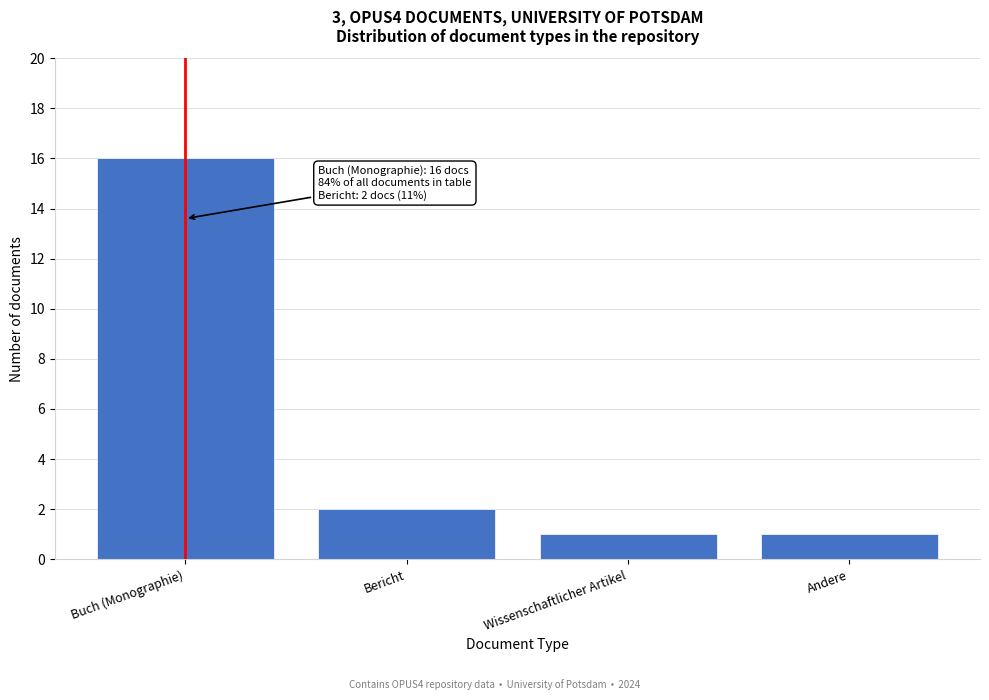

Reading right to left, what are all the values shown in this chart?

1	1	2	16